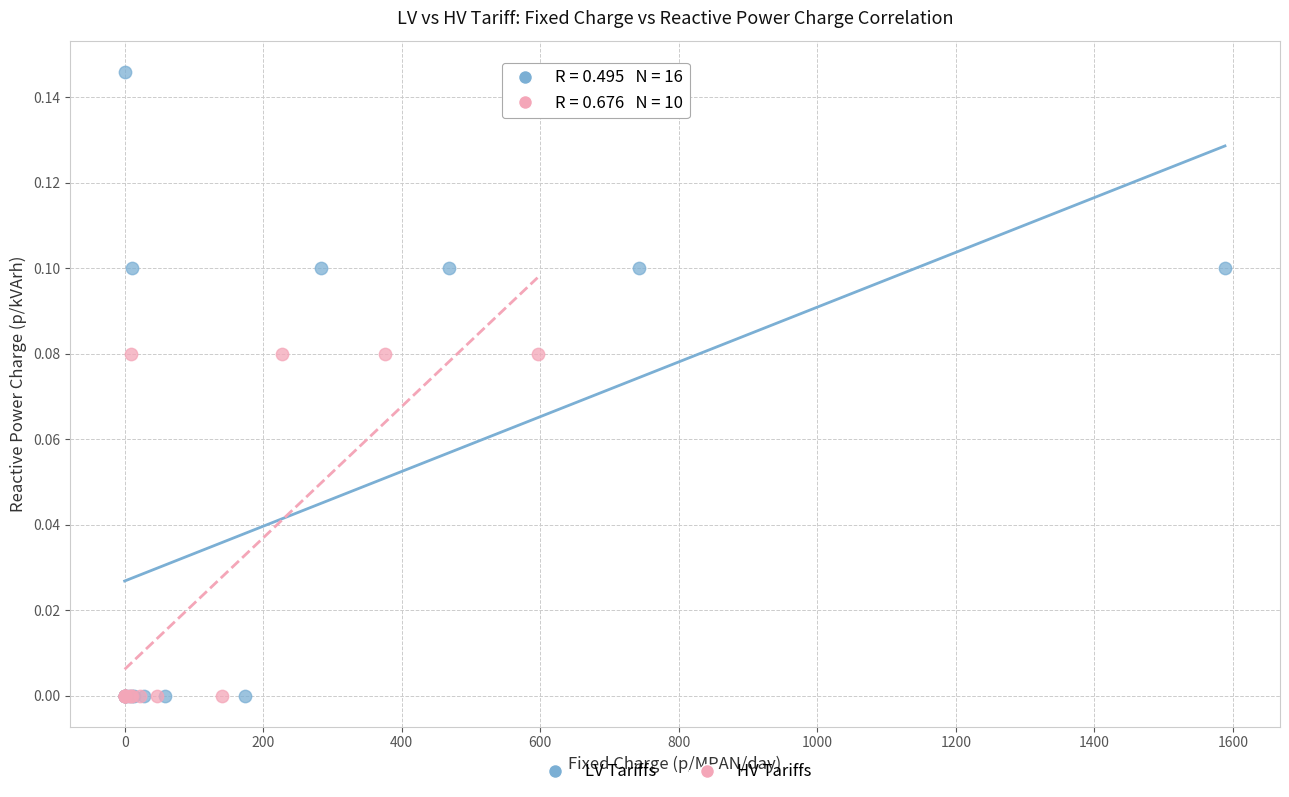

Which series reaches the maximum Y coordinate?

LV Tariffs